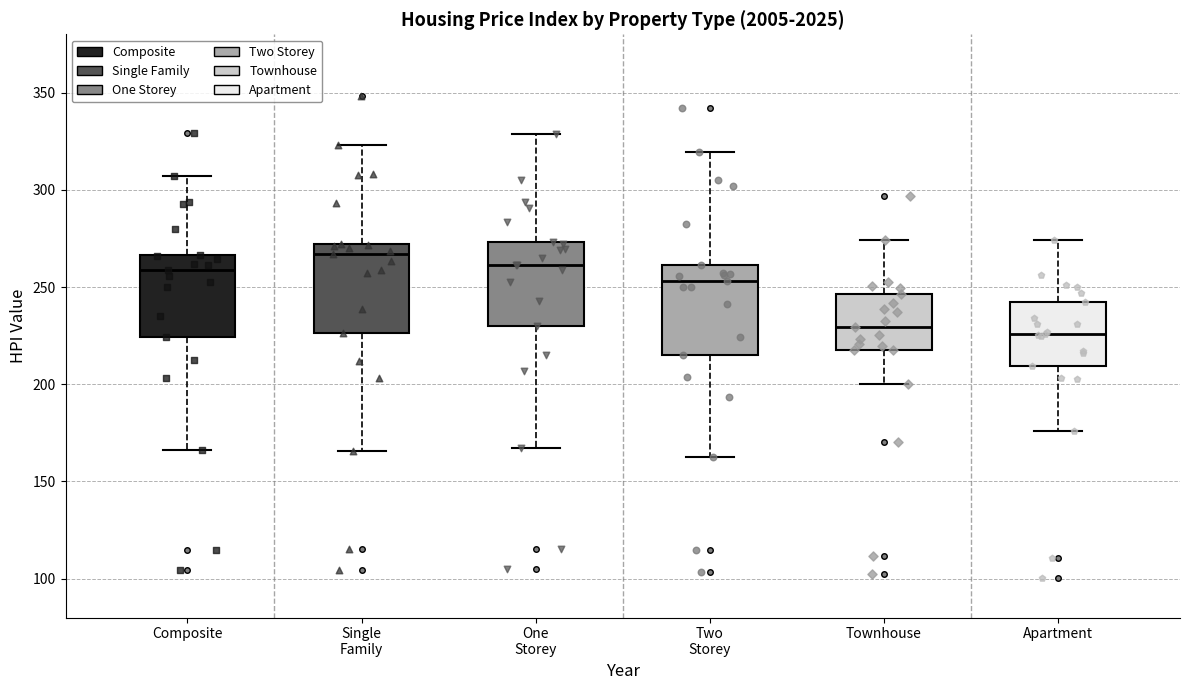

Reading left to right, transcribe this box plot: for each box, give where its median line is, the range the box spans, and where its two whiskers end, as read against the y-axis. The values are not printed on the chart, so give them approximately, as read against the axis.

Composite: median 260, box 225 to 265, whiskers 165 to 305
Single Family: median 265, box 225 to 270, whiskers 165 to 325
One Storey: median 260, box 230 to 275, whiskers 165 to 330
Two Storey: median 255, box 215 to 260, whiskers 165 to 320
Townhouse: median 230, box 220 to 245, whiskers 200 to 275
Apartment: median 225, box 210 to 245, whiskers 175 to 275